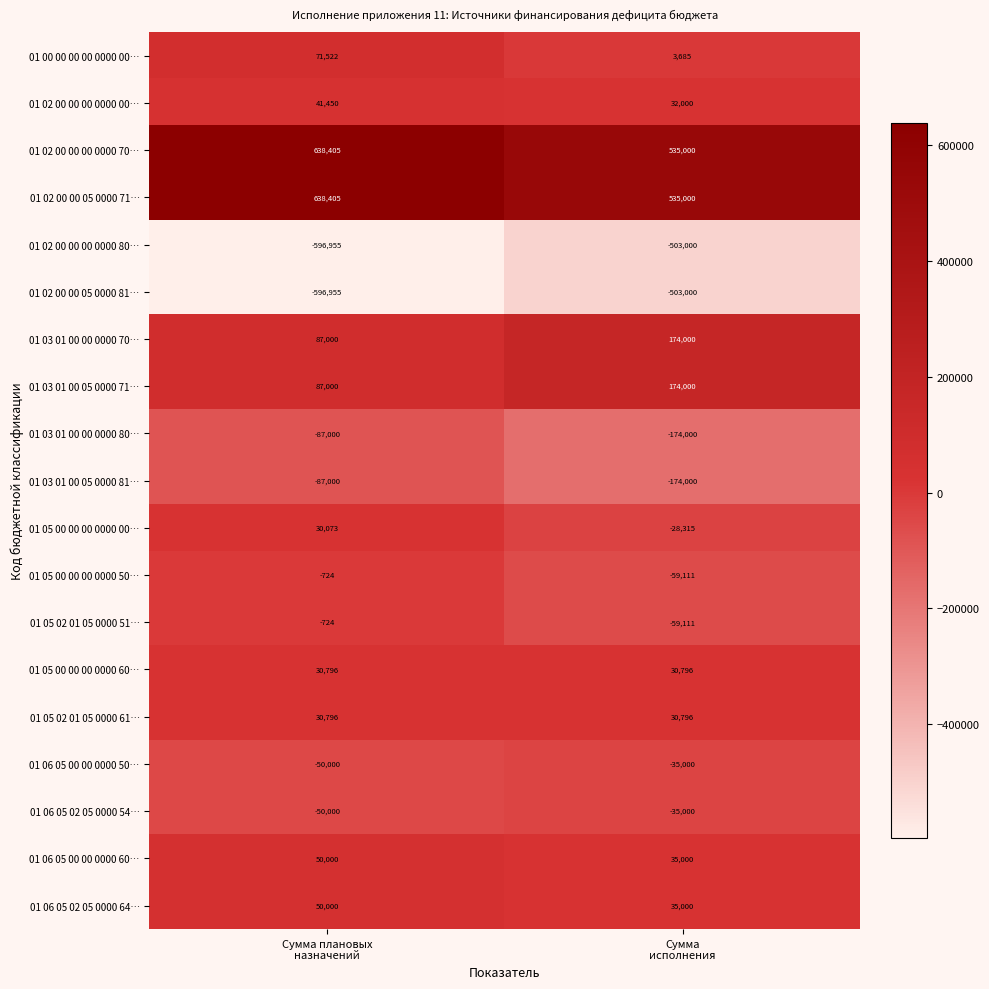

What is the lowest value of the 01 06 05 00 00 0000 50… series?

-50000